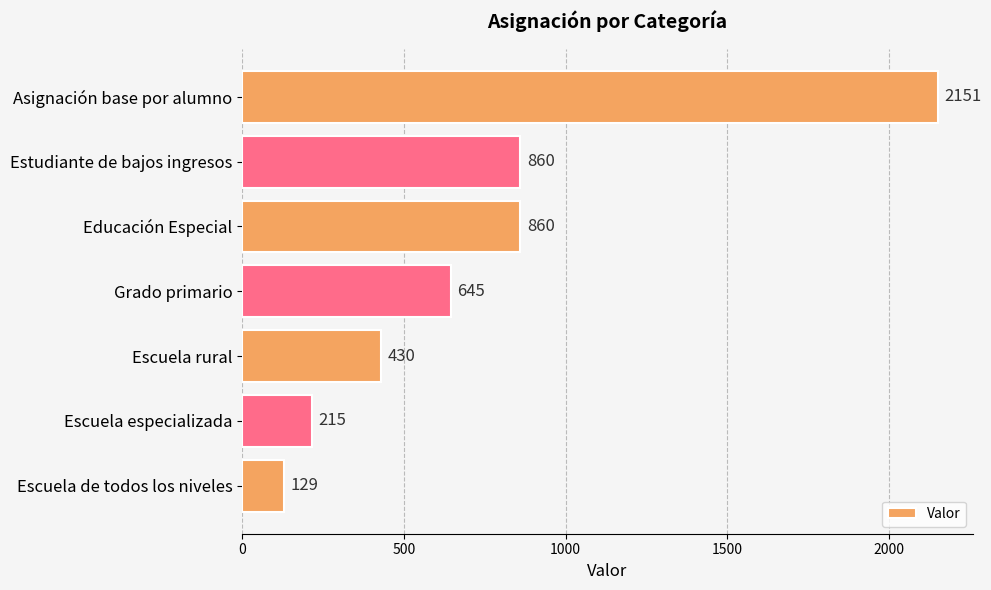

True or false: the data shows 860 at Educación Especial.

True